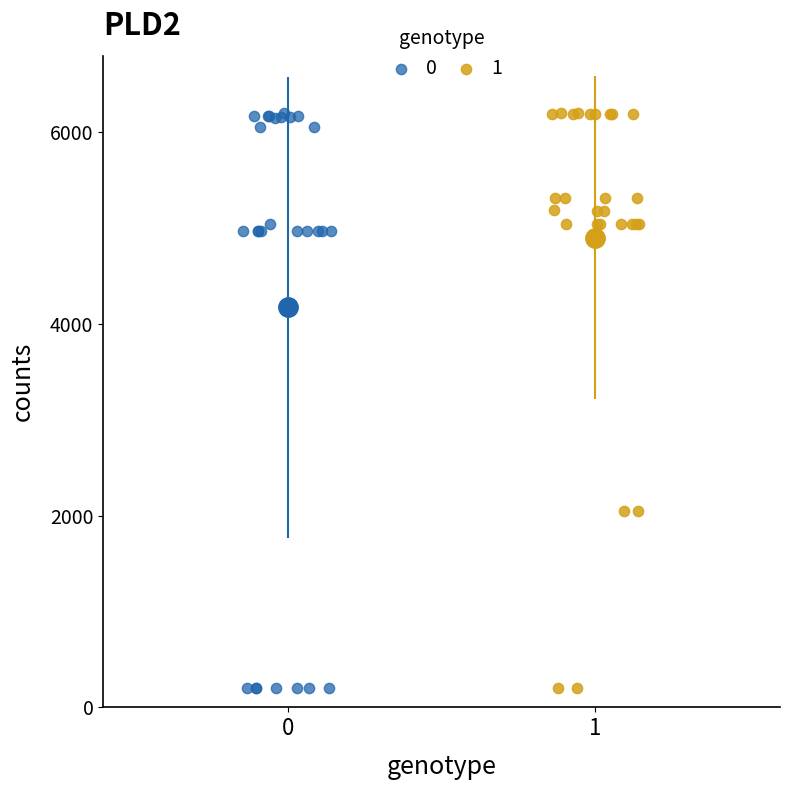

What are all the series names shown in the legend?

0, 1